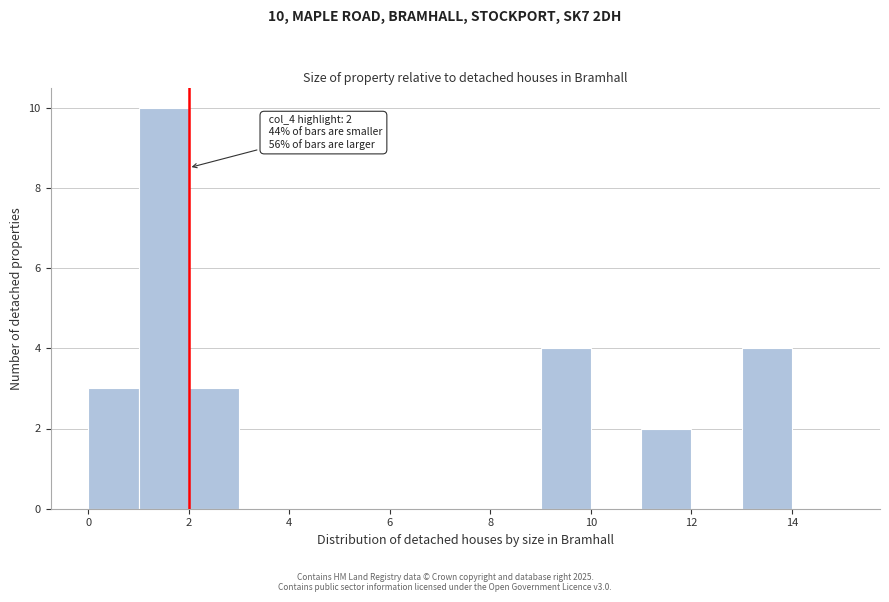

Which range on the x-axis has the tallest bar?

1 to 2